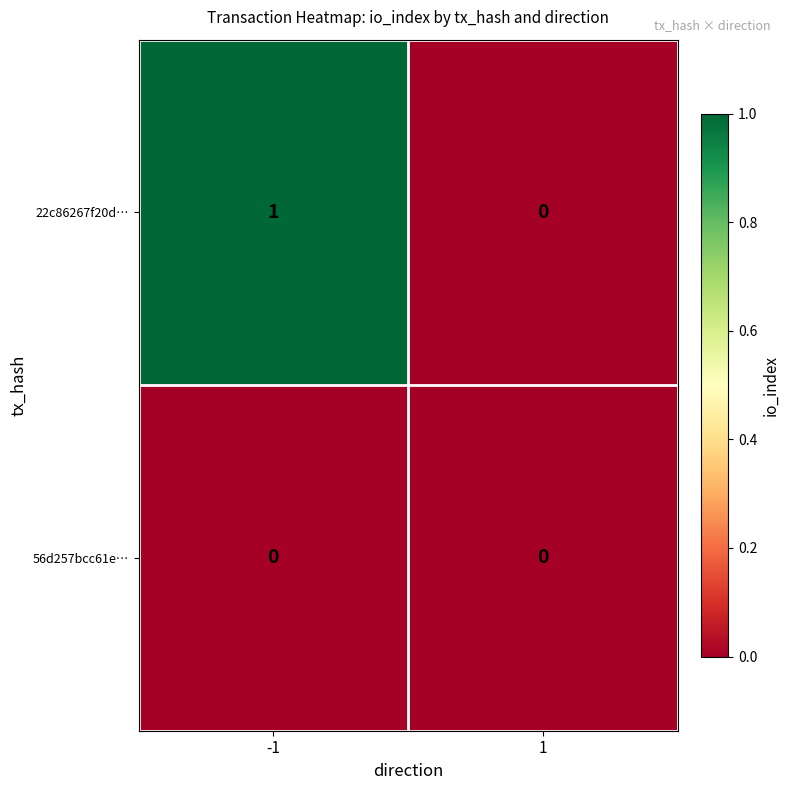

Rank the series by their average value, from highest to lowest.

22c86267f20d…, 56d257bcc61e…